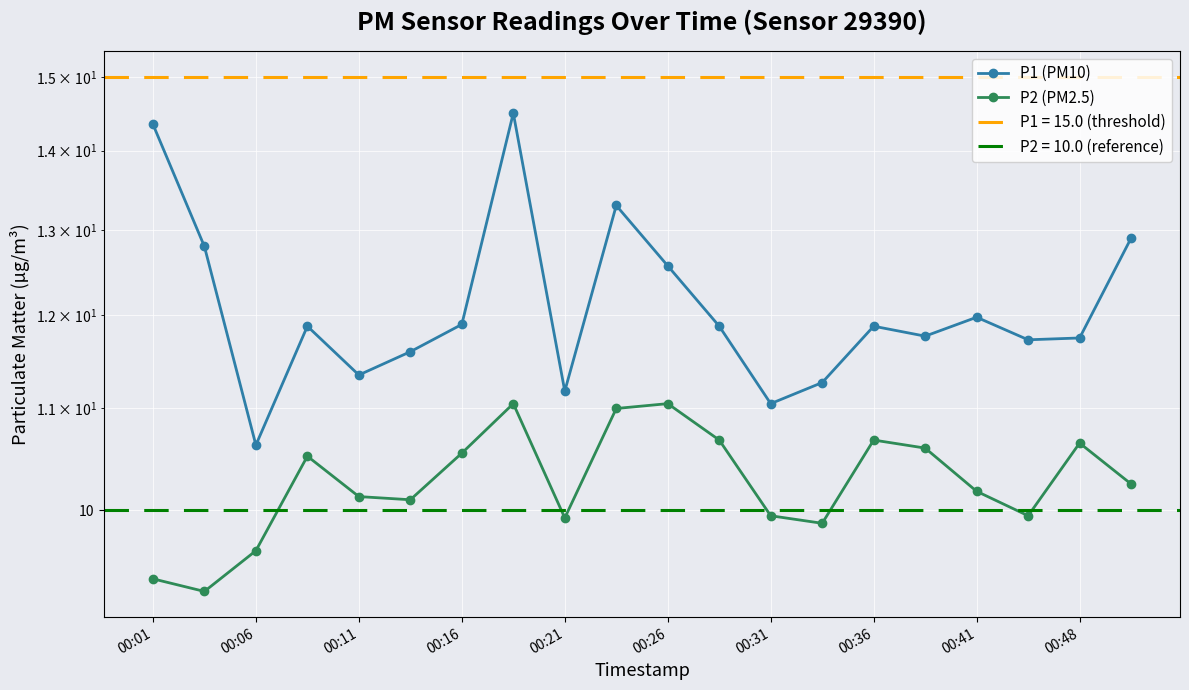

Reading left to right, list all the values displayed in this chart.

P1 (PM10): 14.3	12.8	10.6	11.9	11.3	11.6	11.9	14.5	11.2	13.3	12.6	11.9	11.1	11.3	11.9	11.8	12.0	11.7	11.8	12.9
P2 (PM2.5): 9.4	9.3	9.6	10.5	10.1	10.1	10.6	11.1	9.9	11.0	11.1	10.7	9.9	9.9	10.7	10.6	10.2	9.9	10.7	10.2